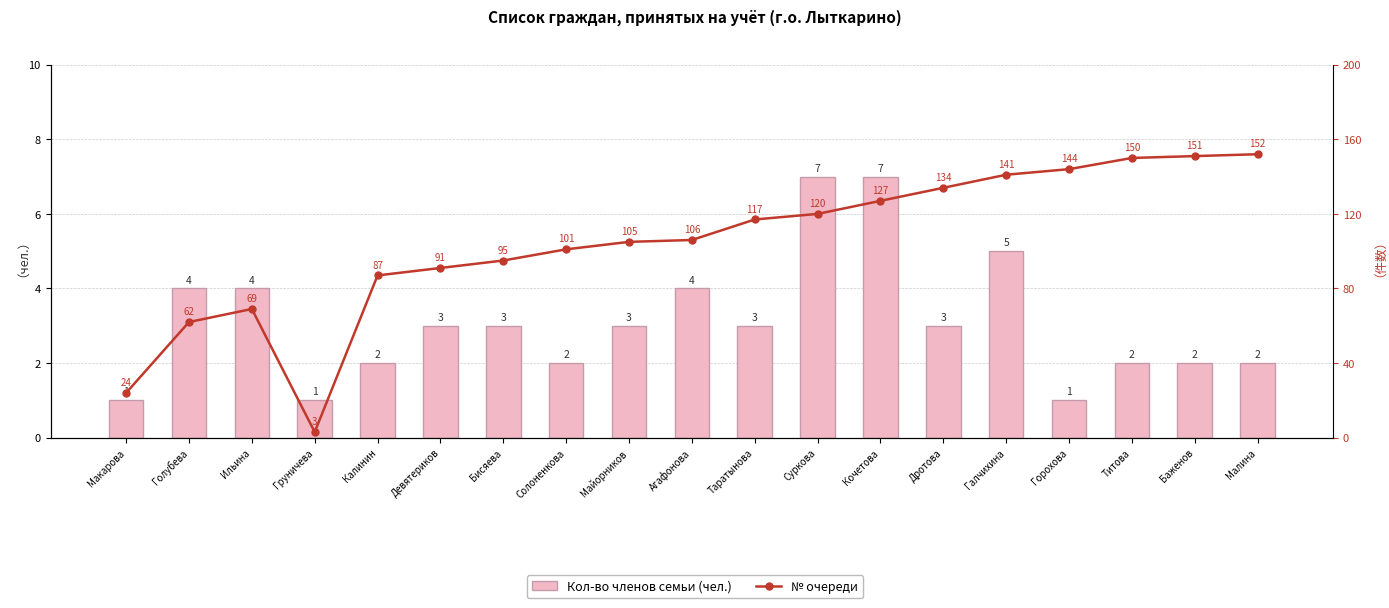

What is the difference between the № очереди values at Груничева and Солоненкова?

98